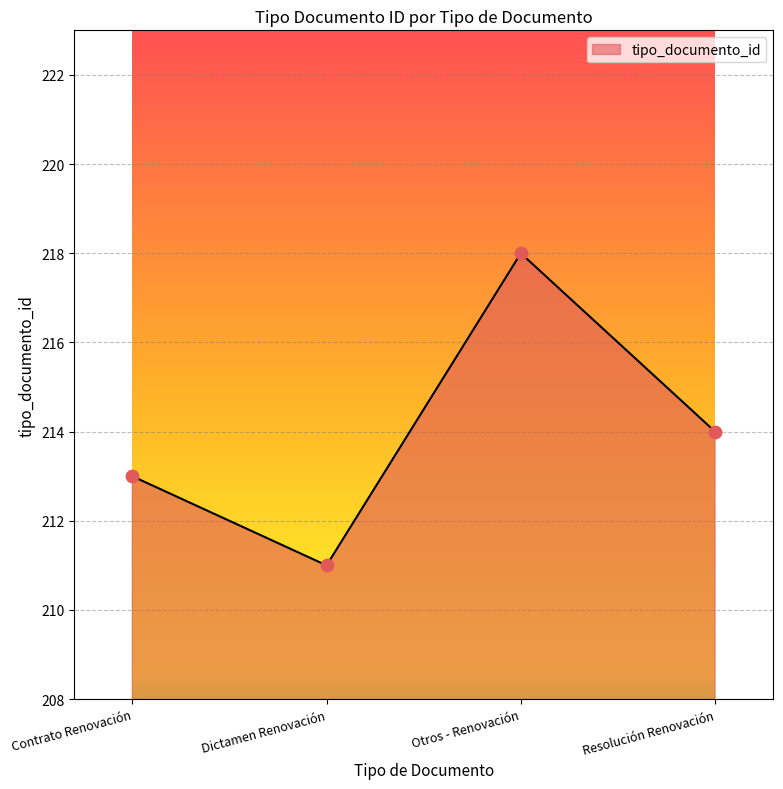

What is the change in value from Otros - Renovación to Resolución Renovación?

-4